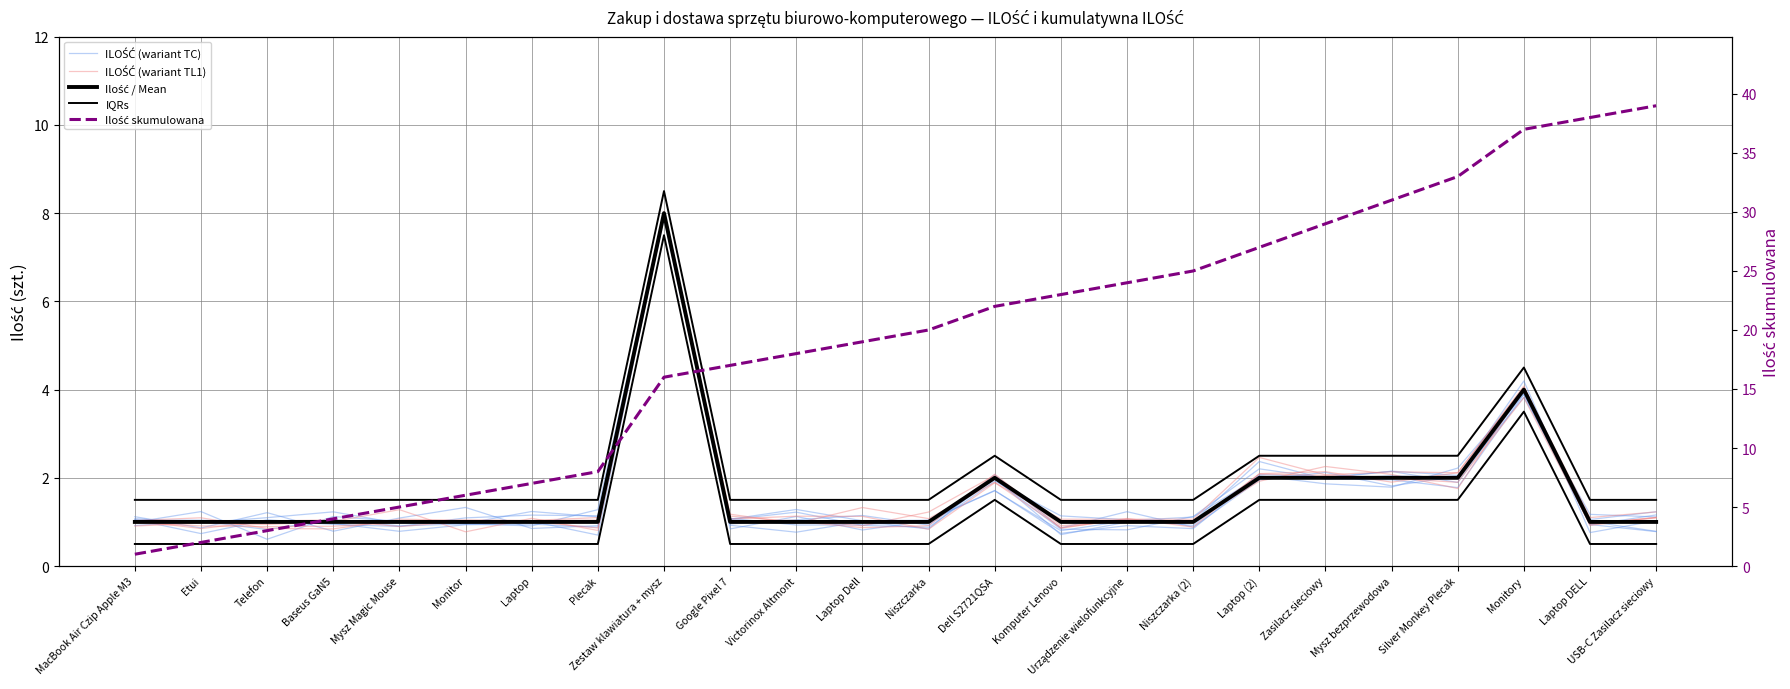

Which category has the lowest value in the Ilość / Mean series?

MacBook Air Czip Apple M3